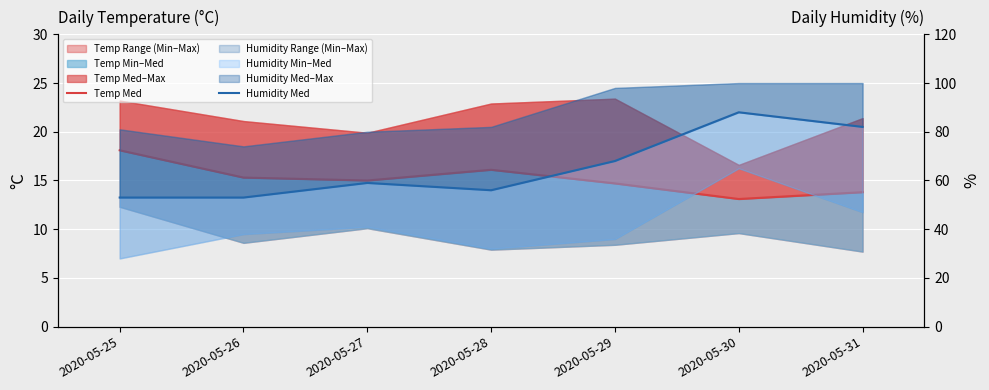

At which category is the sum across all series the highest?

2020-05-30